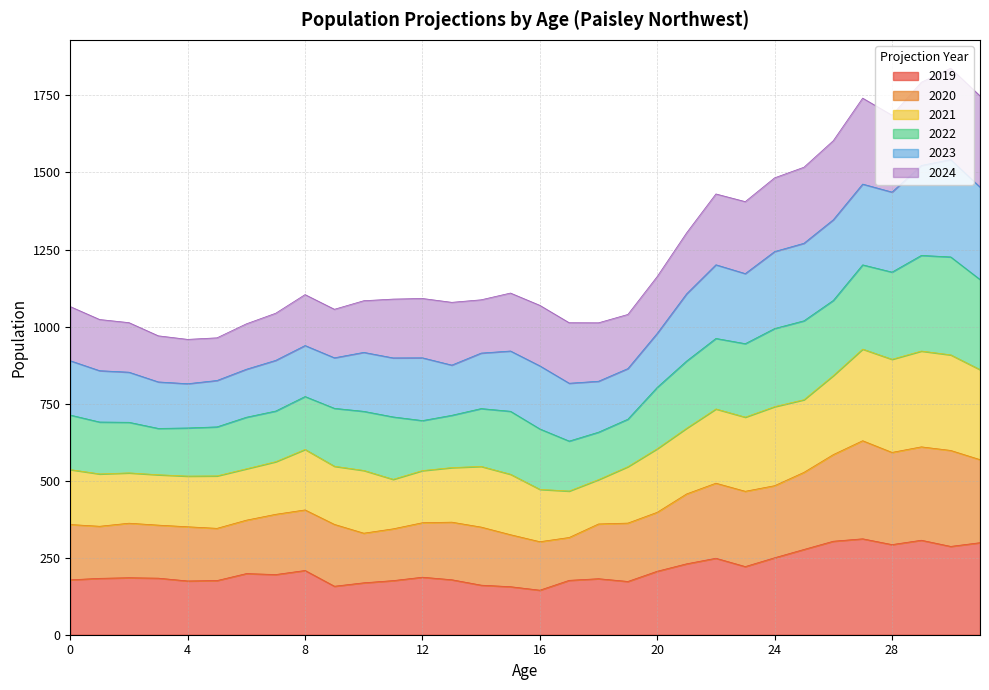

What are all the series names shown in the legend?

2019, 2020, 2021, 2022, 2023, 2024